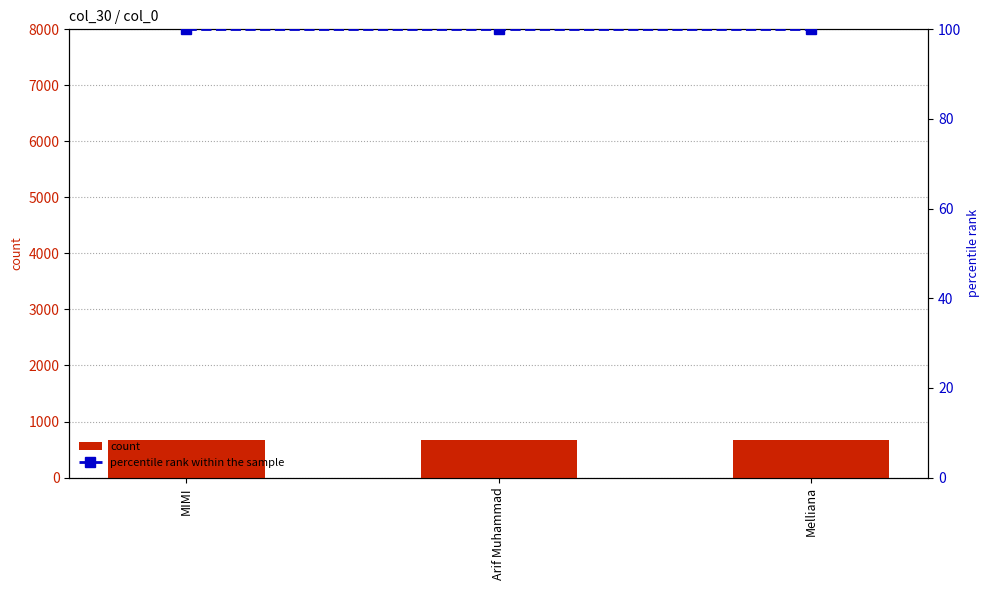

Reading left to right, what are all the values shown in this chart?

count: 665	665	665
percentile rank within the sample: 100	100	100